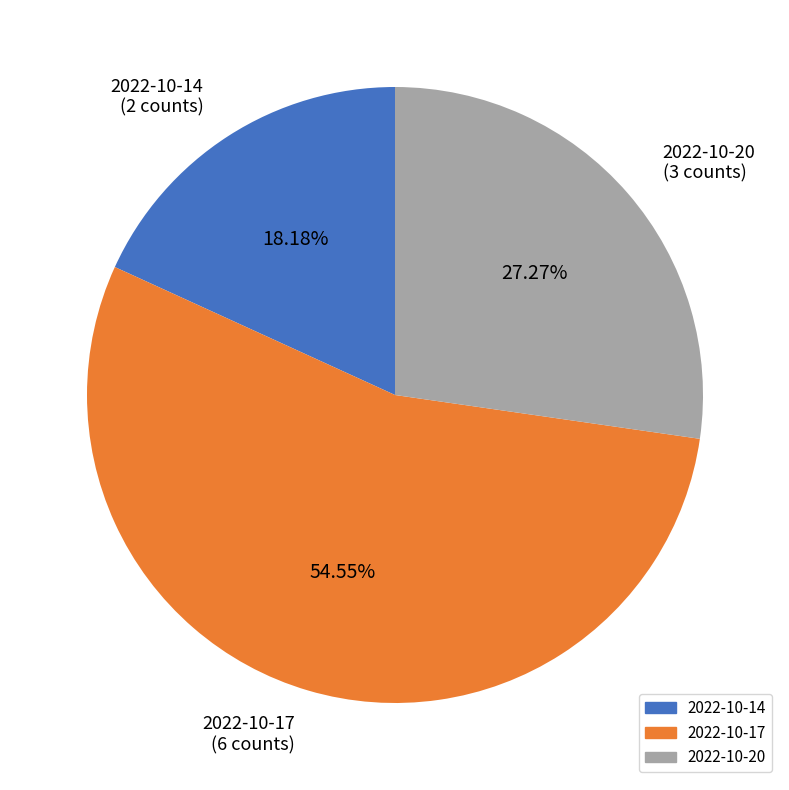

Approximately how many times larger is the value at 2022-10-17 compared to 2022-10-14?

3.0